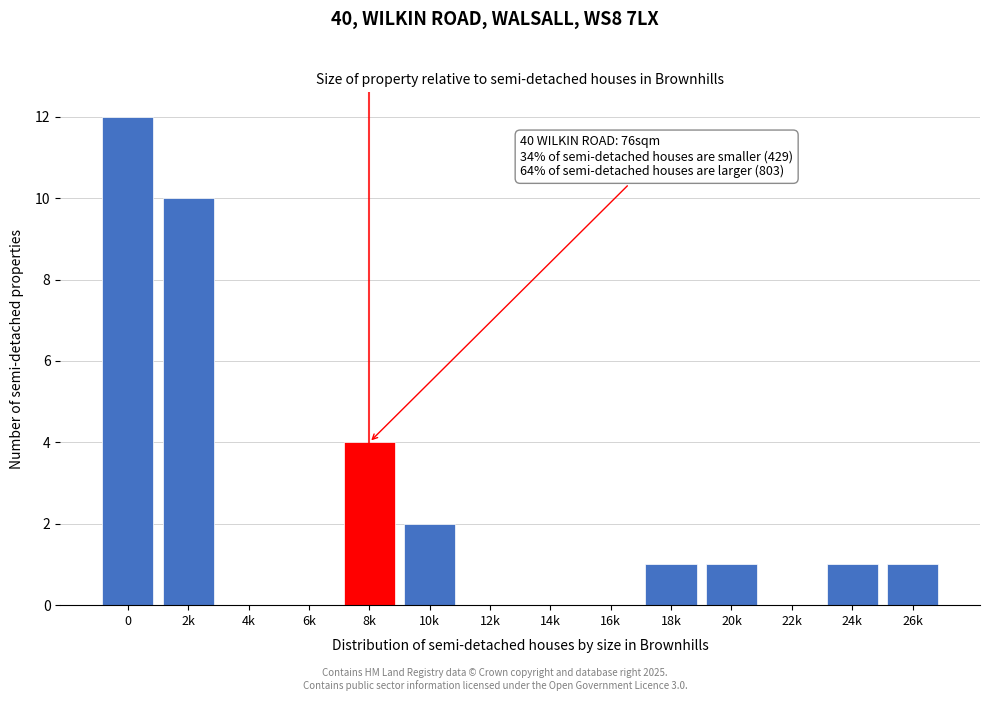

Reading left to right, what are all the values shown in this chart?

0=12	2k=10	4k=0	6k=0	8k=4	10k=2	12k=0	14k=0	16k=0	18k=1	20k=1	22k=0	24k=1	26k=1